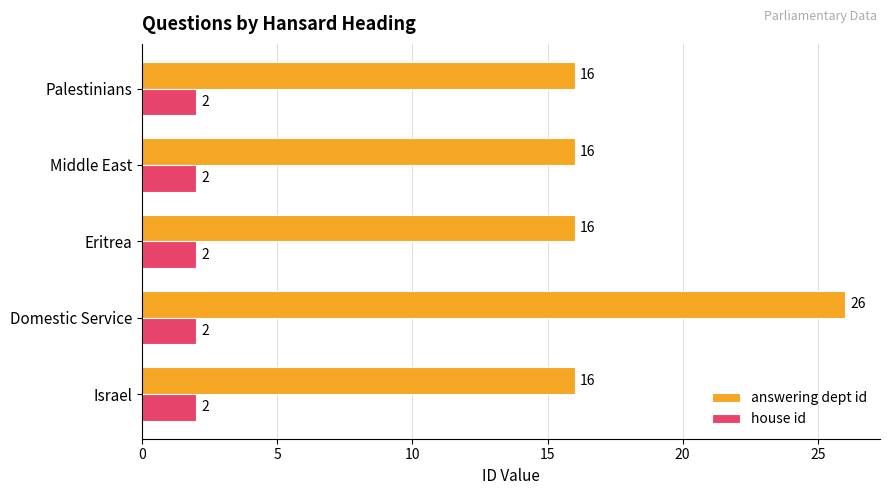

Which category has the highest value across all series?

Domestic Service